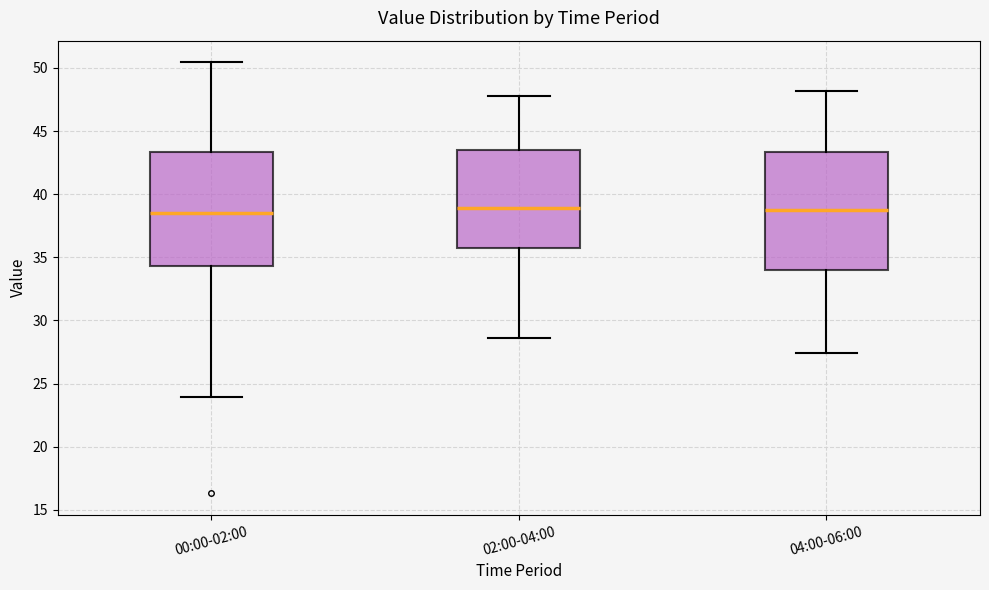

Where is the upper edge of the box for 00:00-02:00 on the y-axis? The values are not printed on the chart, so give them approximately, as read against the axis.

43.5